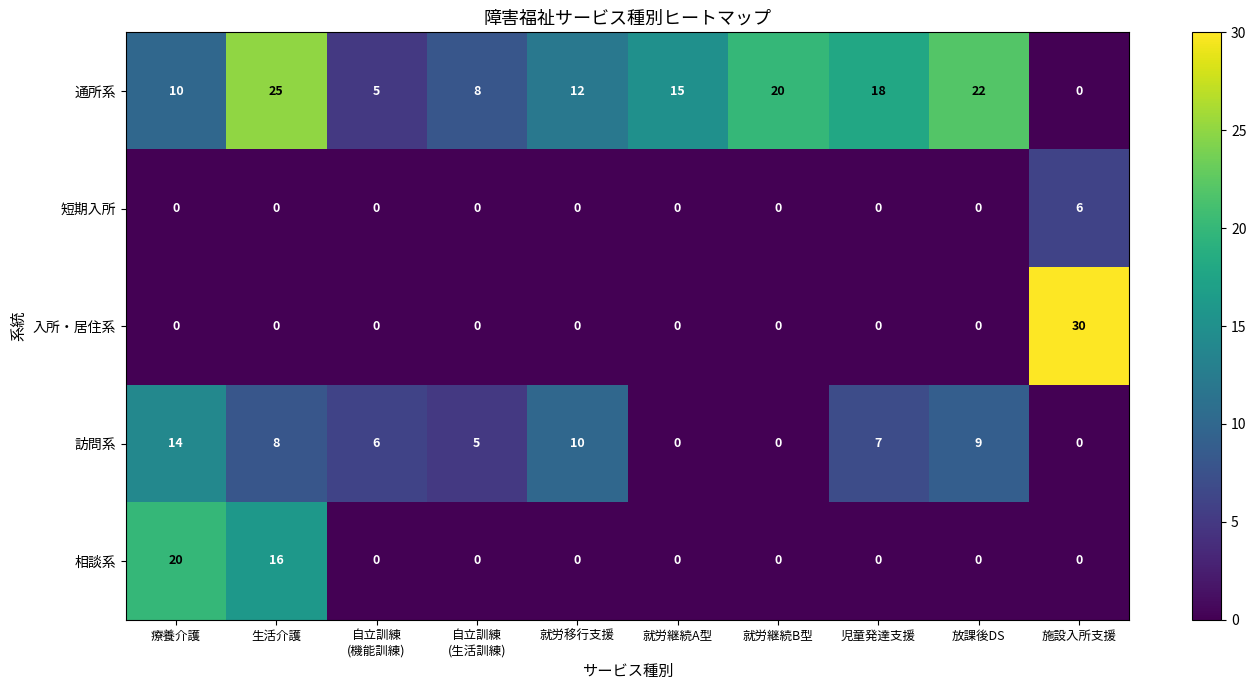

Which series has the largest total across all categories?

通所系